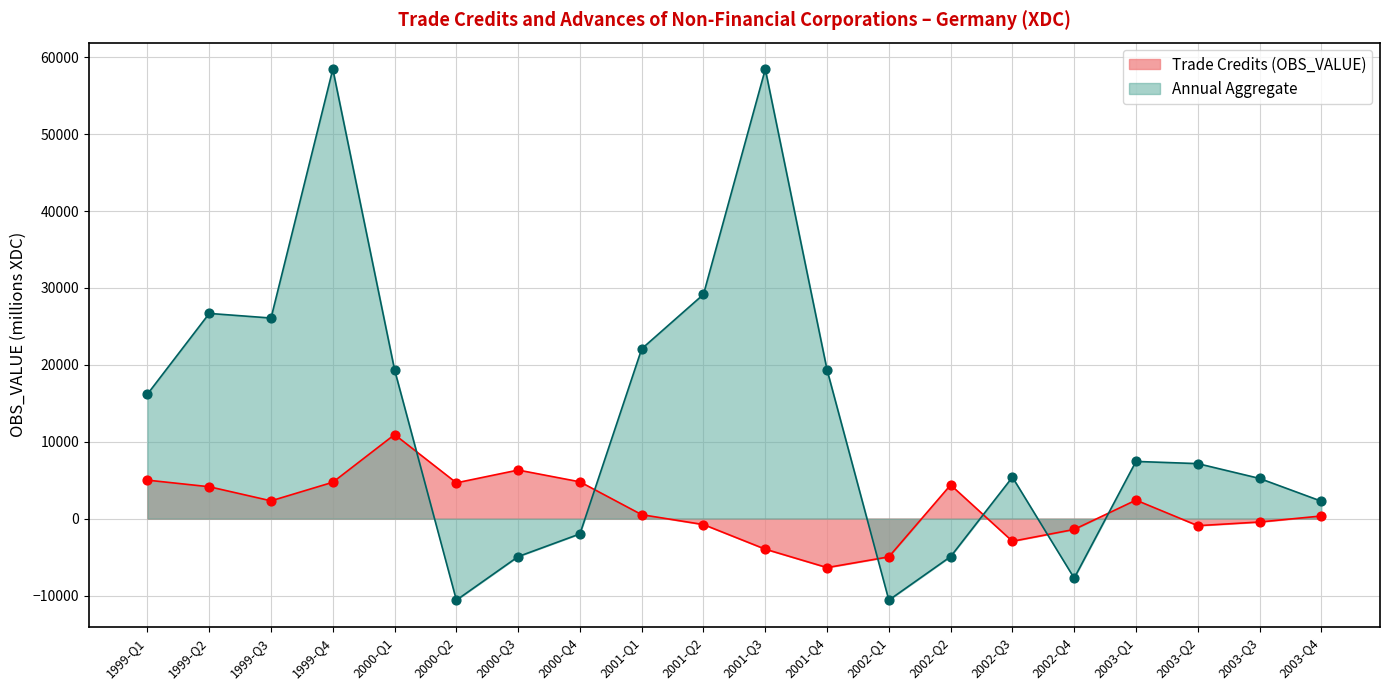

At how many categories does at least one series exceed 24403?

5